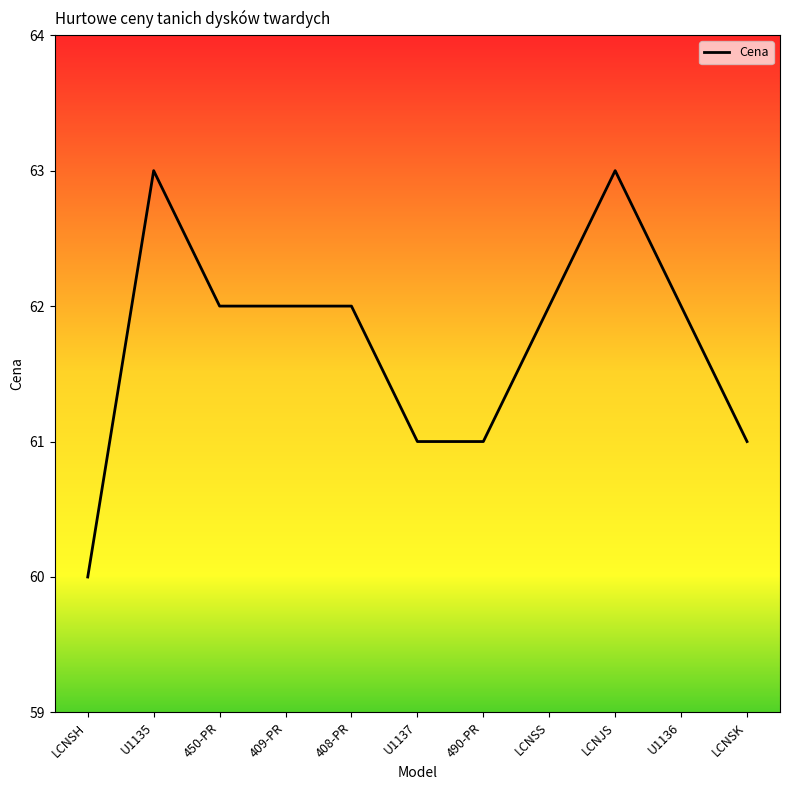

True or false: the data shows 63 at LCNJS.

True